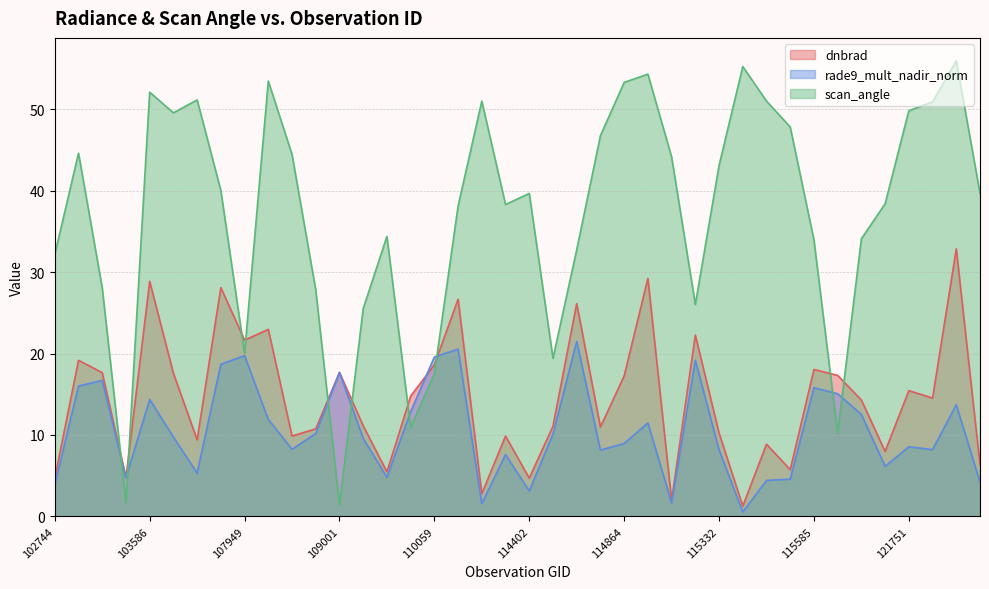

What is the maximum value shown in the chart?

56.0